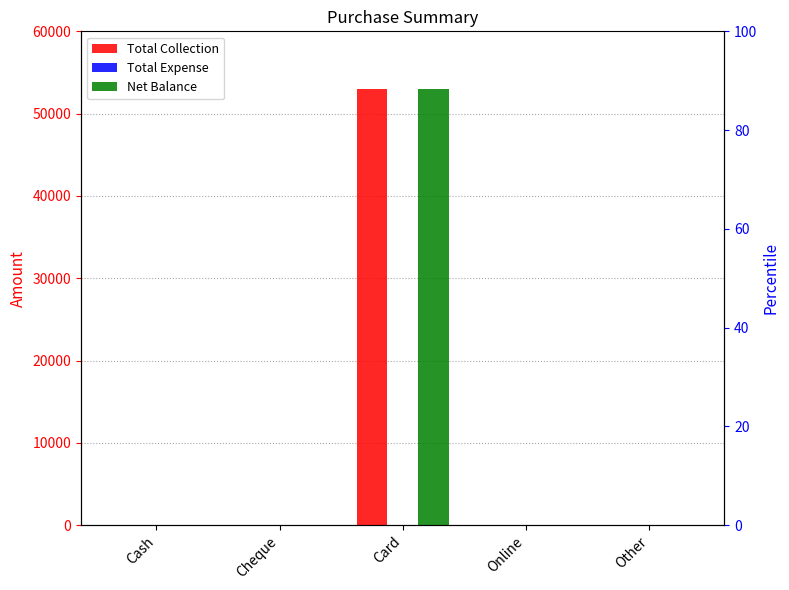

Reading right to left, extract all data points from this chart.

Total Collection: 0	0	53000	0	0
Total Expense: 0	0	0	0	0
Net Balance: 0	0	53000	0	0